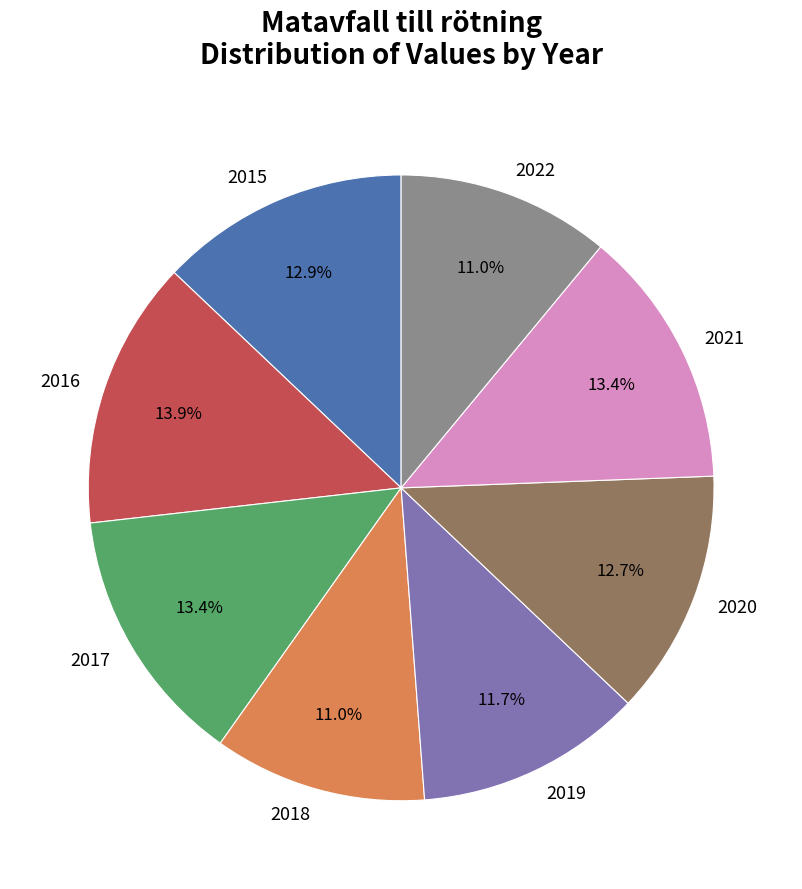

Which has a higher value, 2021 or 2018?

2021